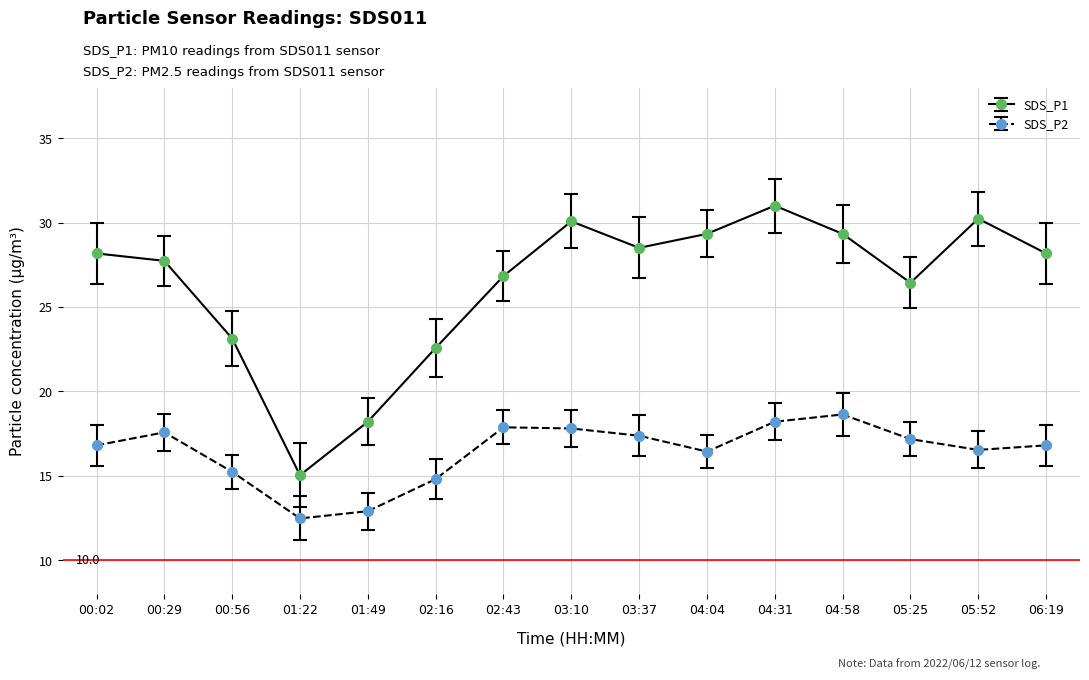

What is the label of the 9th point from the right?

02:43